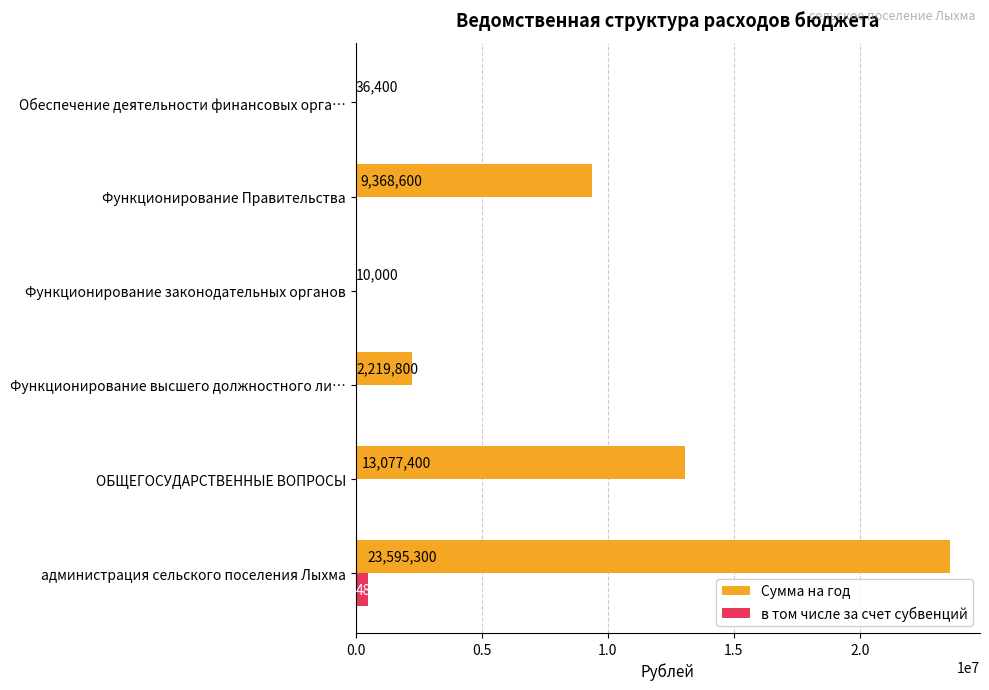

What is the sum of all в том числе за счет субвенций values?

484500